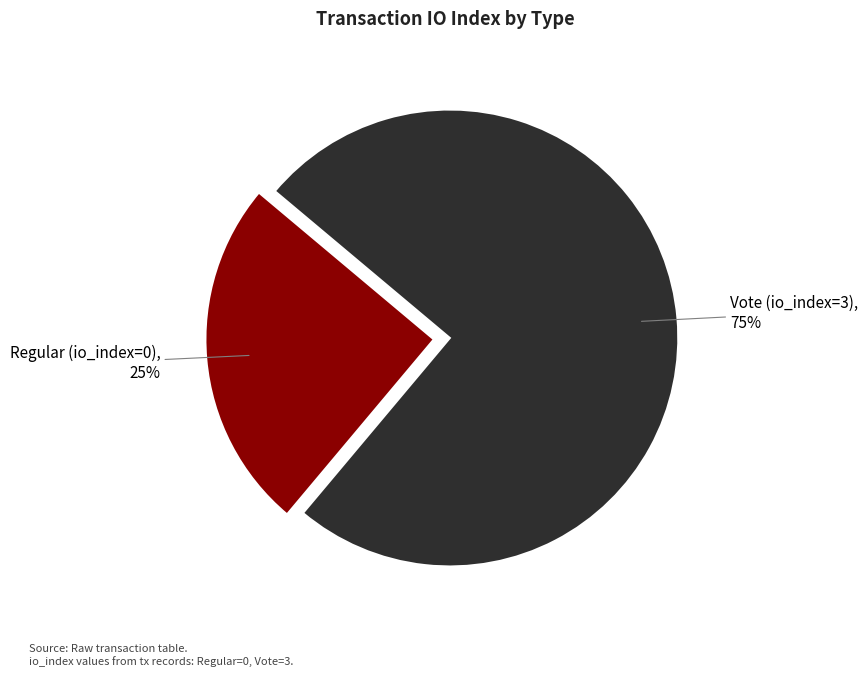

Which category has the smallest portion of the pie?

Regular (io_index=0)